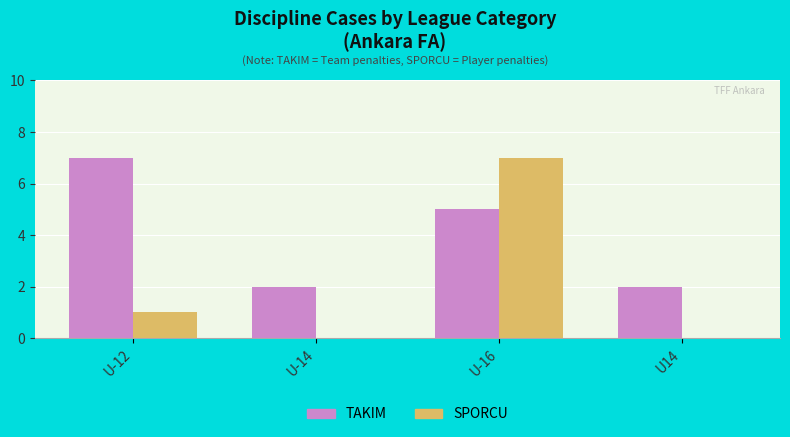

What is the sum of all SPORCU values?

8